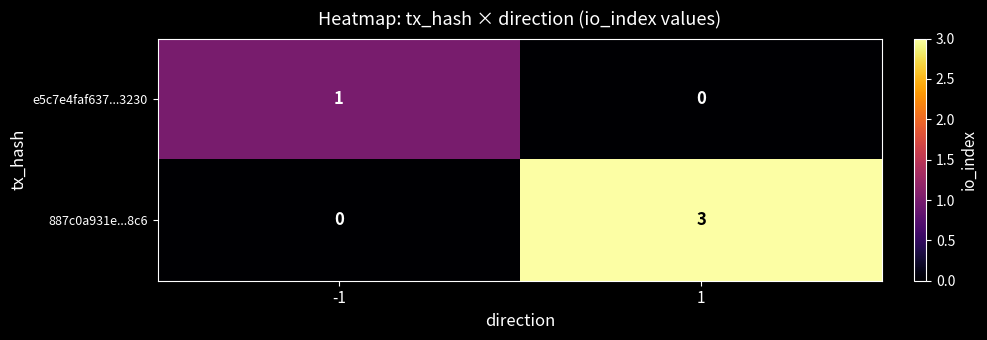

How many values in the 887c0a931e...8c6 series are below 3?

1